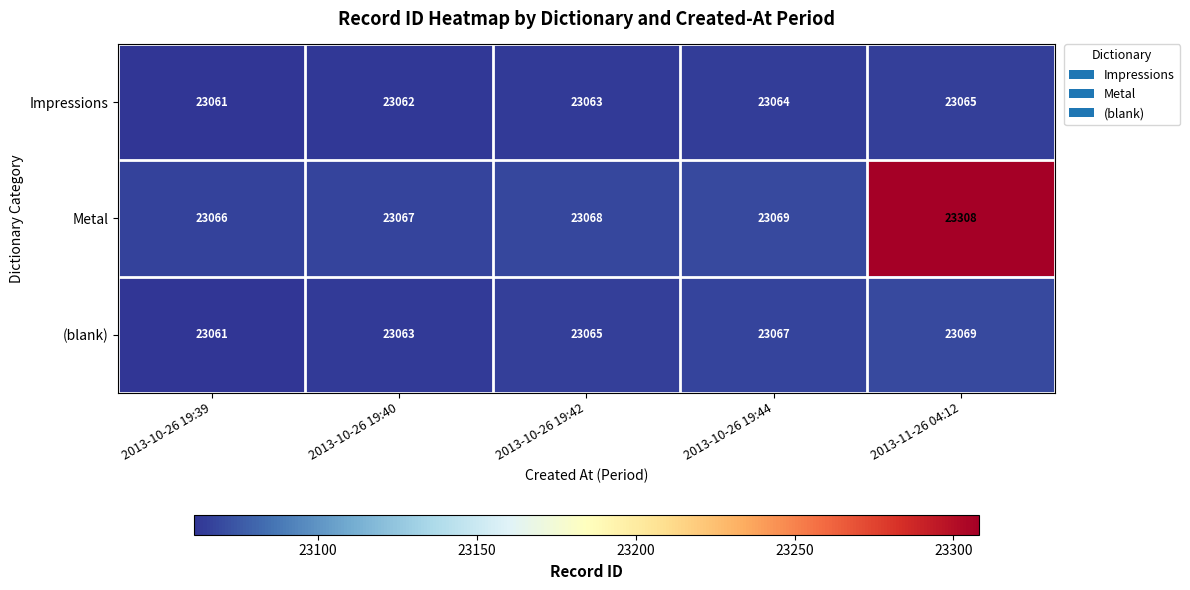

Reading left to right, extract all data points from this chart.

Impressions: 2013-10-26 19:39=23061	2013-10-26 19:40=23062	2013-10-26 19:42=23063	2013-10-26 19:44=23064	2013-11-26 04:12=23065
Metal: 2013-10-26 19:39=23066	2013-10-26 19:40=23067	2013-10-26 19:42=23068	2013-10-26 19:44=23069	2013-11-26 04:12=23308
(blank): 2013-10-26 19:39=23061	2013-10-26 19:40=23063	2013-10-26 19:42=23065	2013-10-26 19:44=23067	2013-11-26 04:12=23069